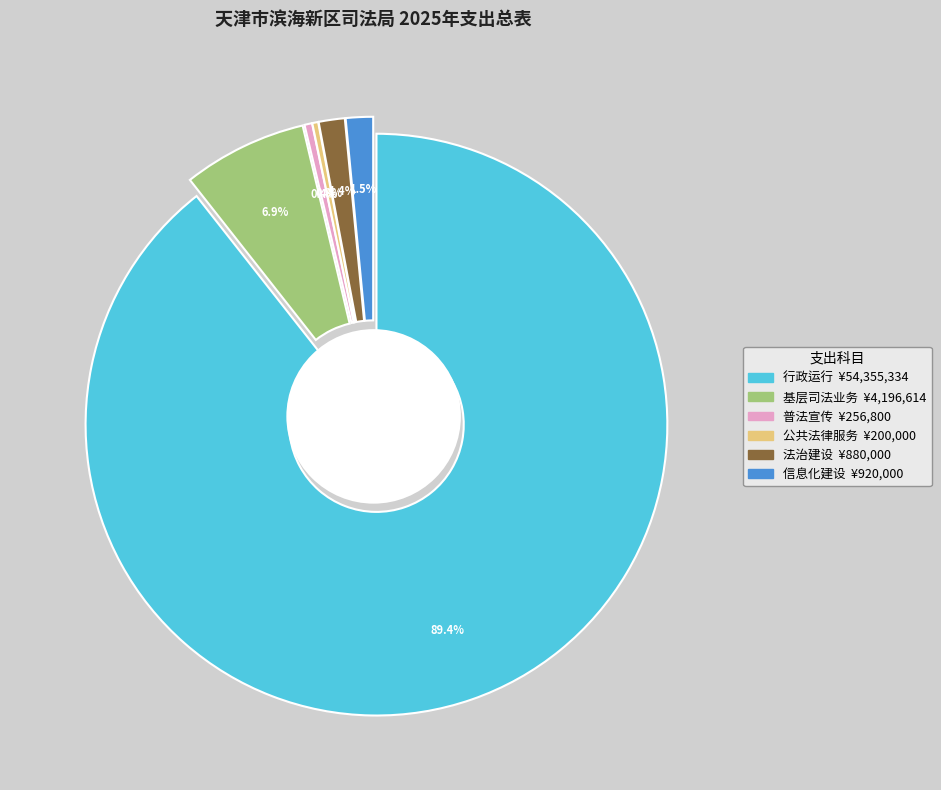

To the nearest percent, what percentage of the pie is 法治建设?

1%